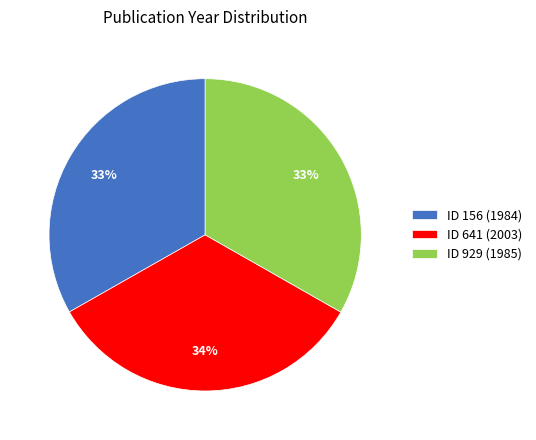

To the nearest percent, what is the average slice percentage?

33%